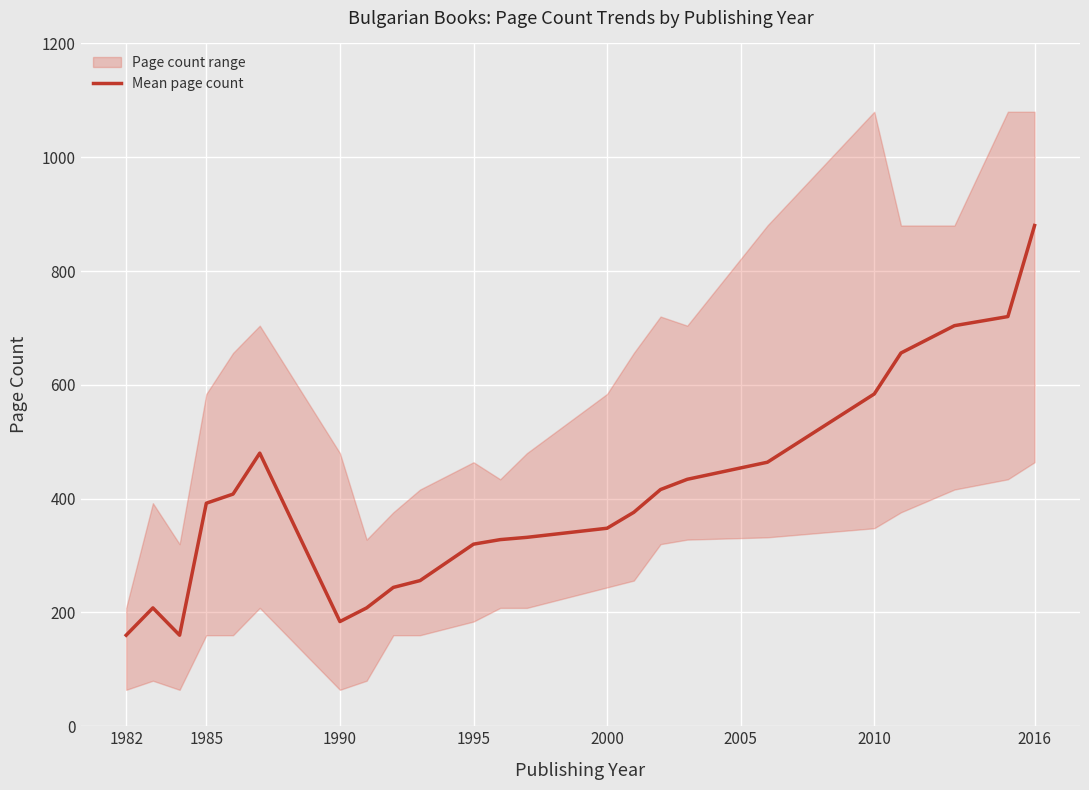

What is the difference between the maximum and minimum values?

720